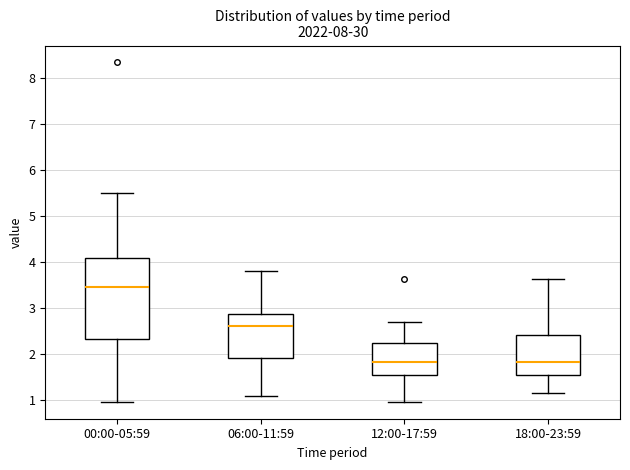

Which box has the highest median line?

00:00-05:59